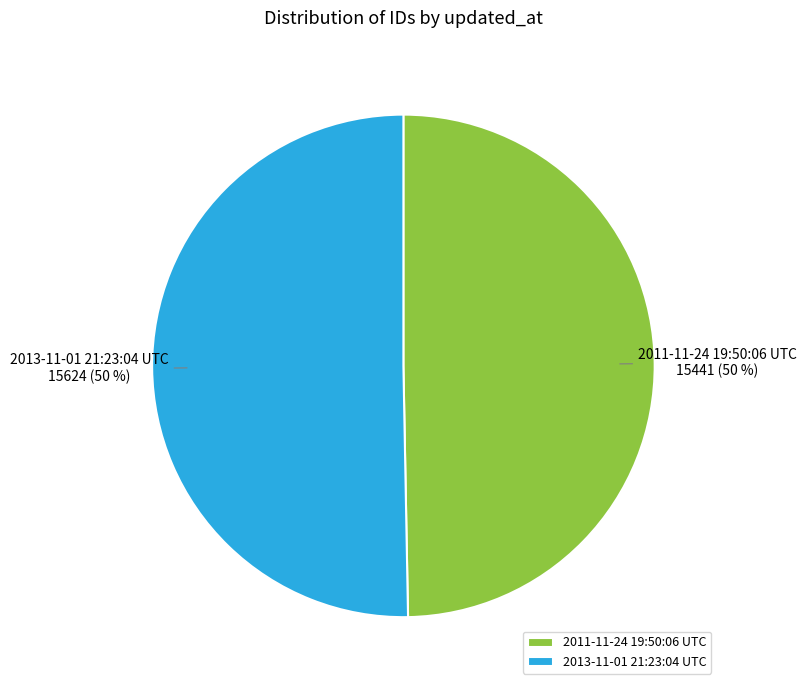

What percentage is the 2011-11-24 19:50:06 UTC slice, to the nearest percent?

50%